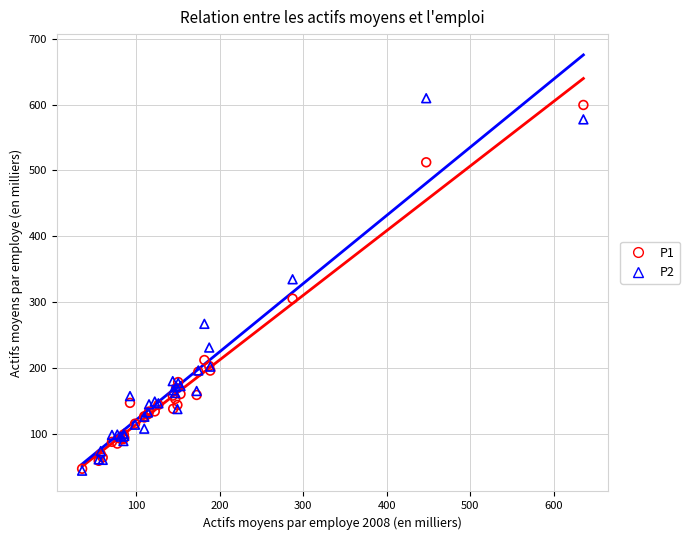

Across all series, what Y value is closest to 326?

334.7